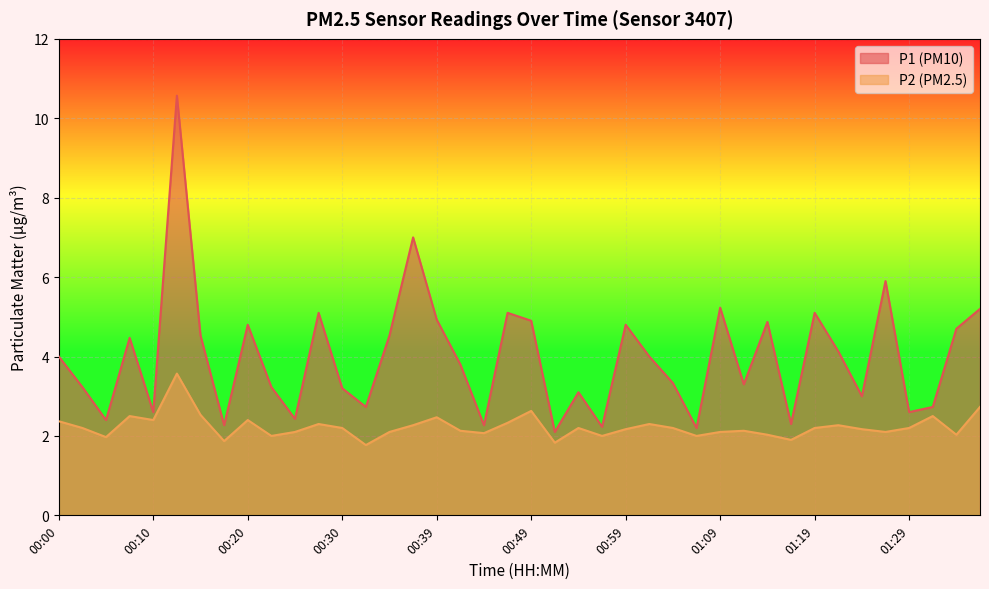

What is the minimum value for P1?

2.1